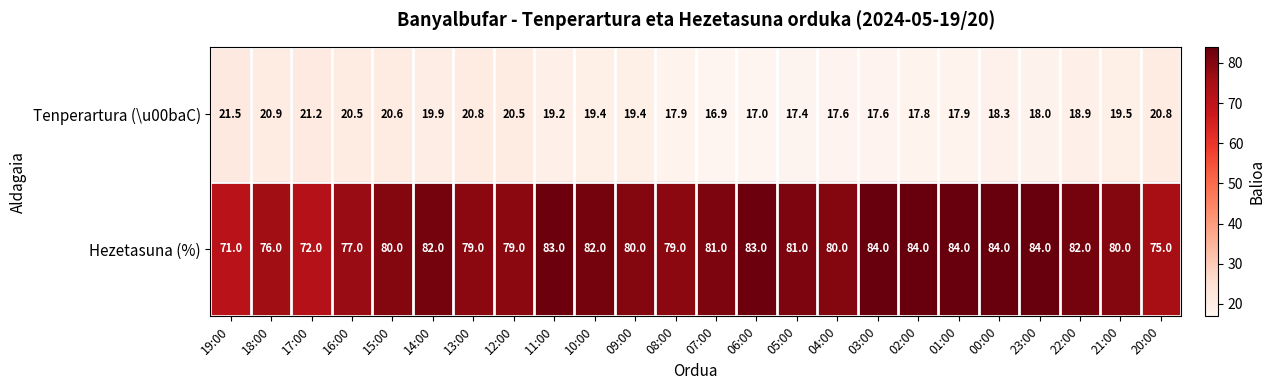

What is the maximum value shown in the chart?

84.0